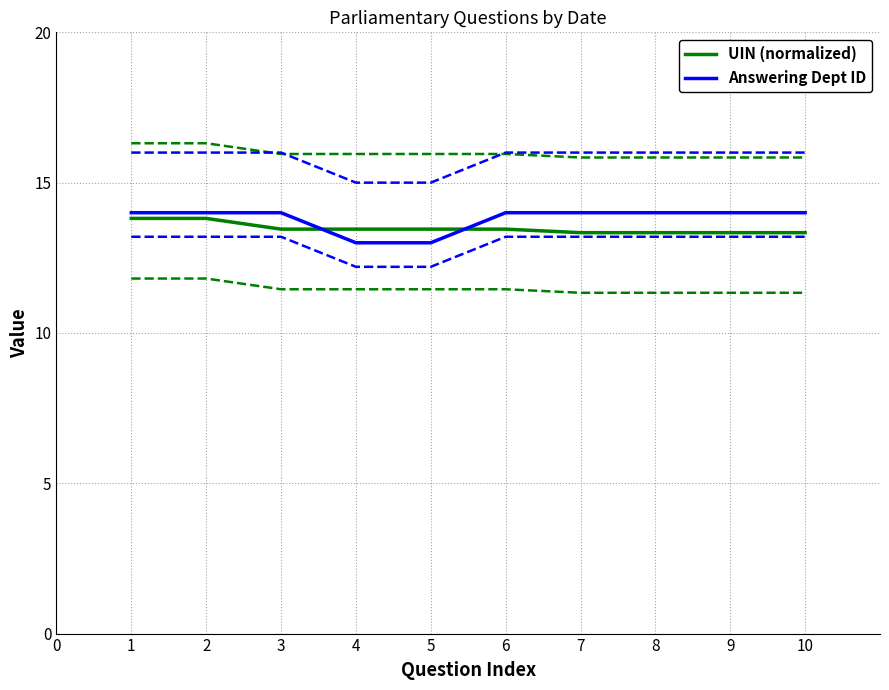

The Answering Dept ID series shows 14.0 at 10. True or false?

True